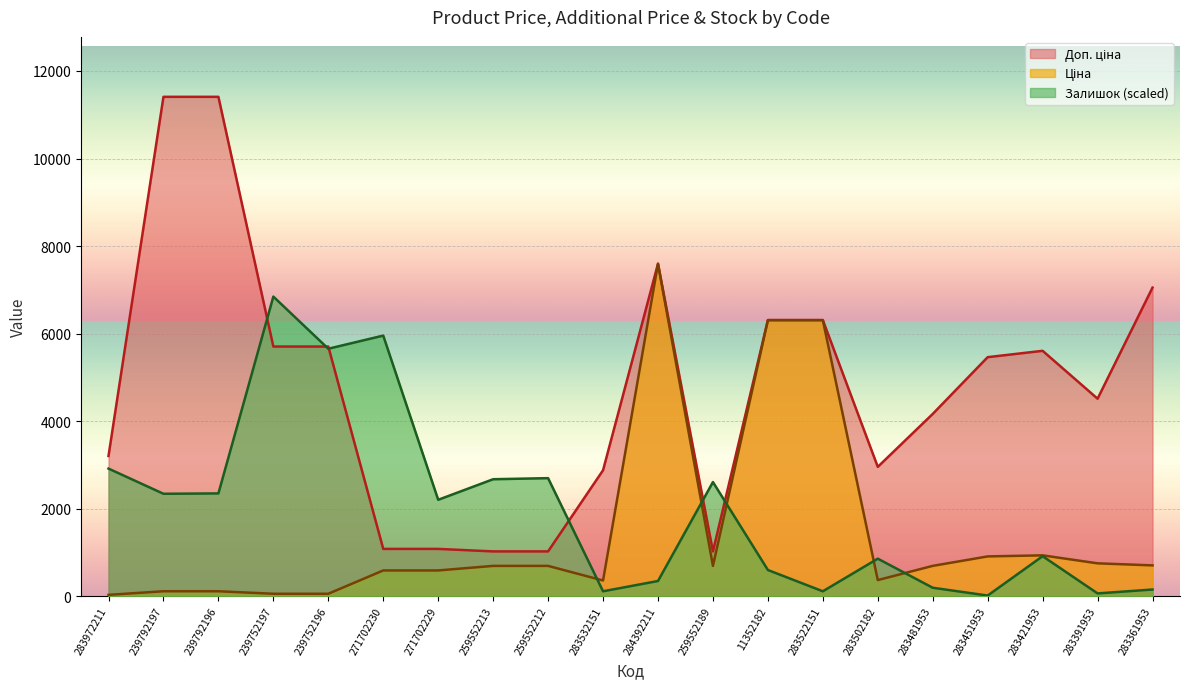

Where is Залишок nearest to the value 3431?

283972211